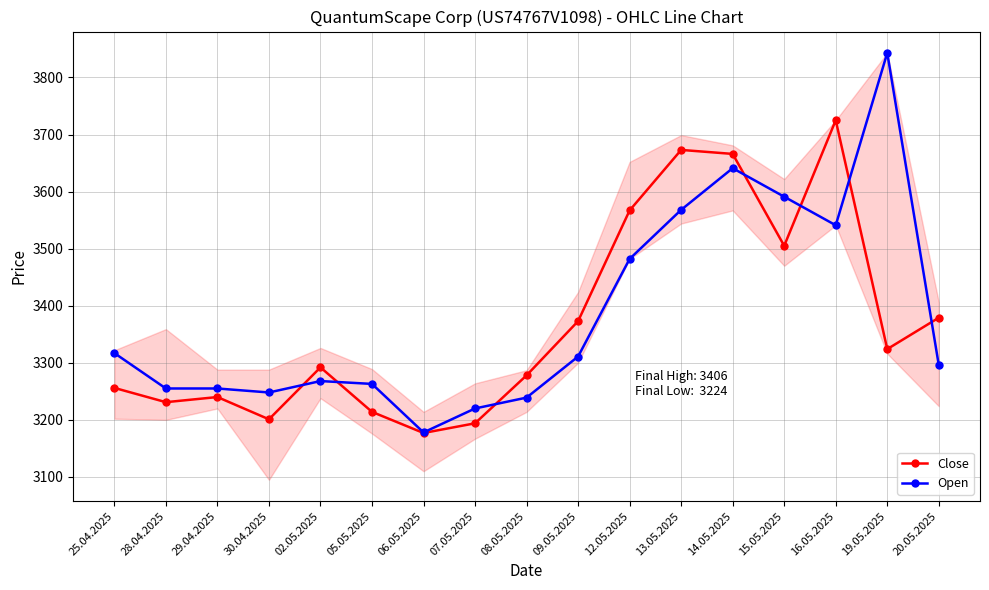

True or false: Open has more than 0 interior local peaks.

True